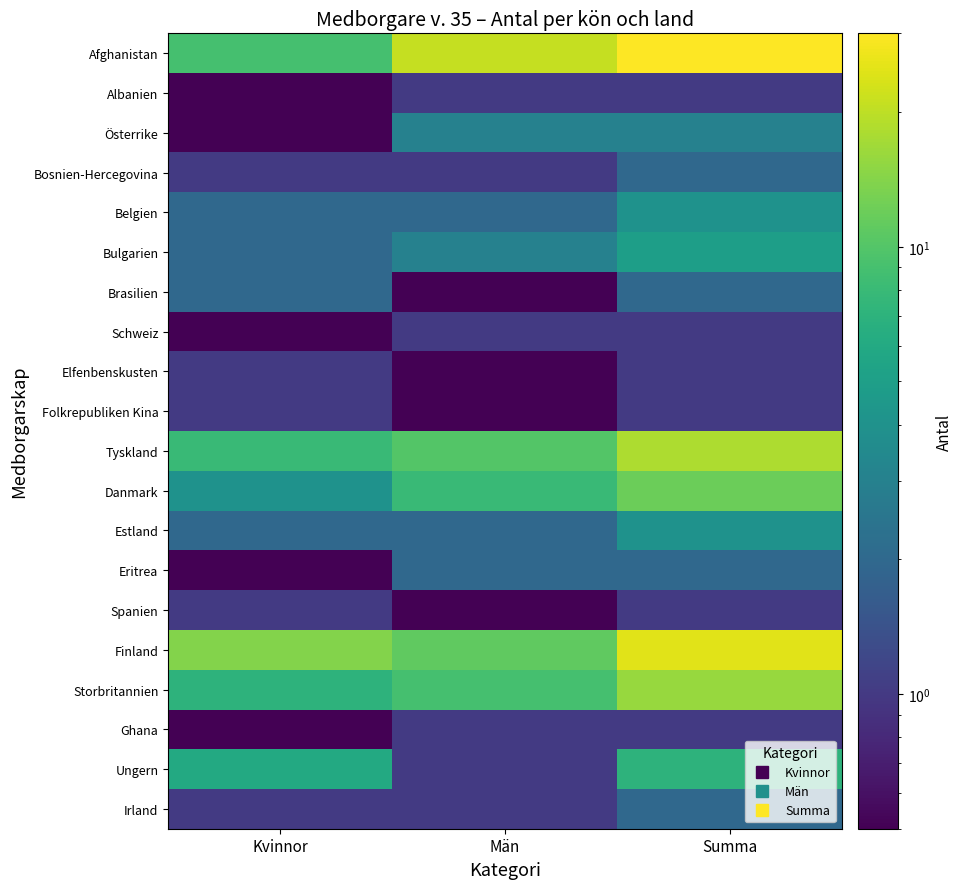

Which series has the largest total across all categories?

Afghanistan